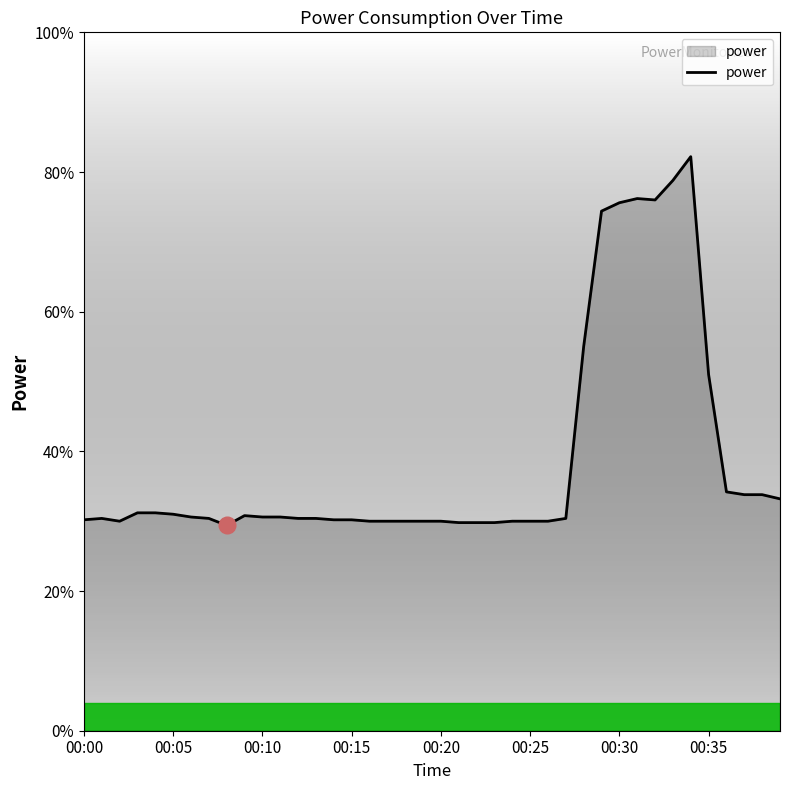

How many categories are shown in the chart?

40